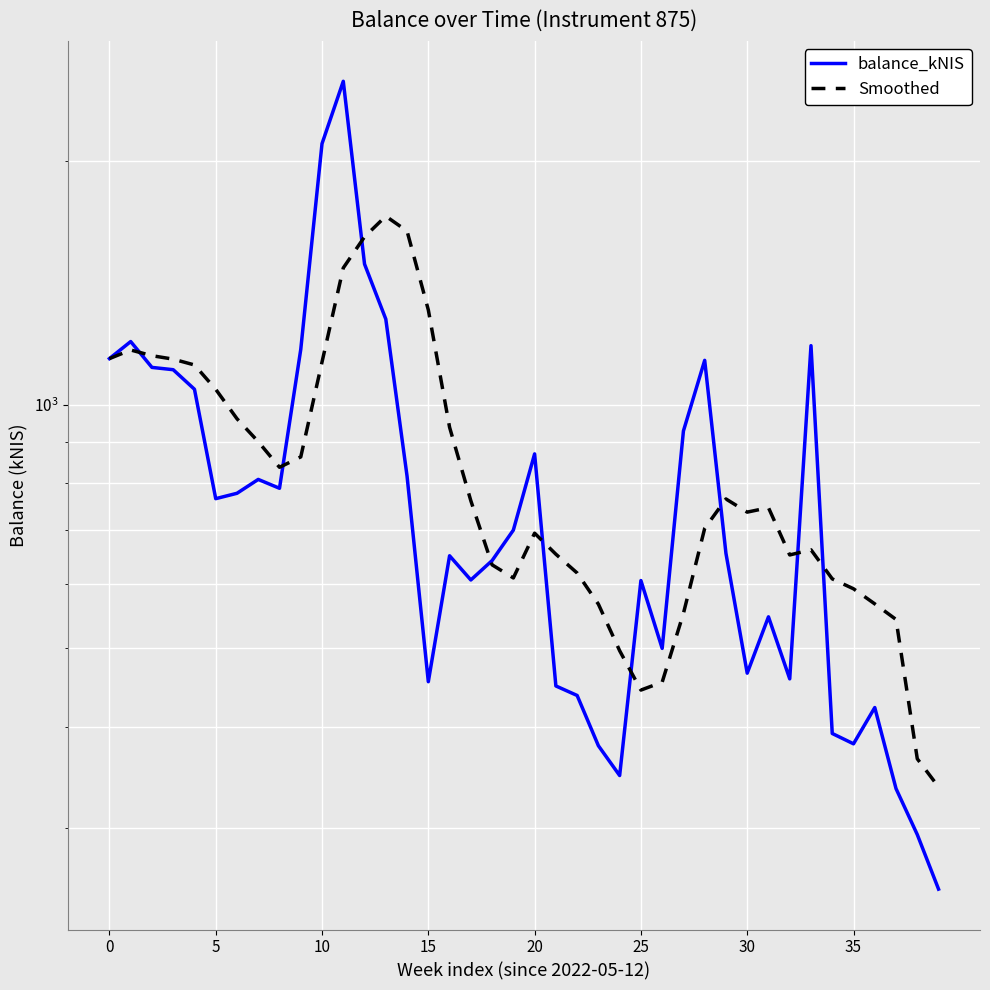

List the series in order of their peak value, highest first.

balance_kNIS, Smoothed